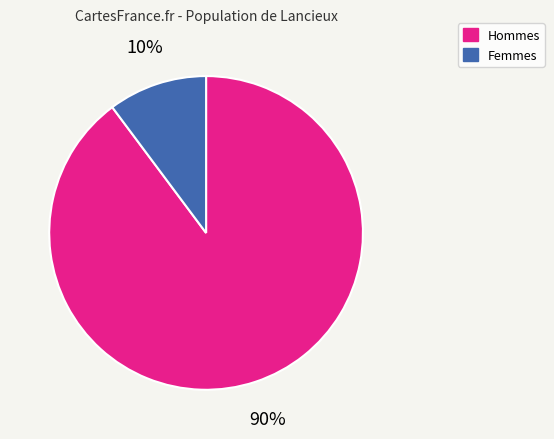

To the nearest percent, what is the difference between the largest and smallest slice percentages?

80%